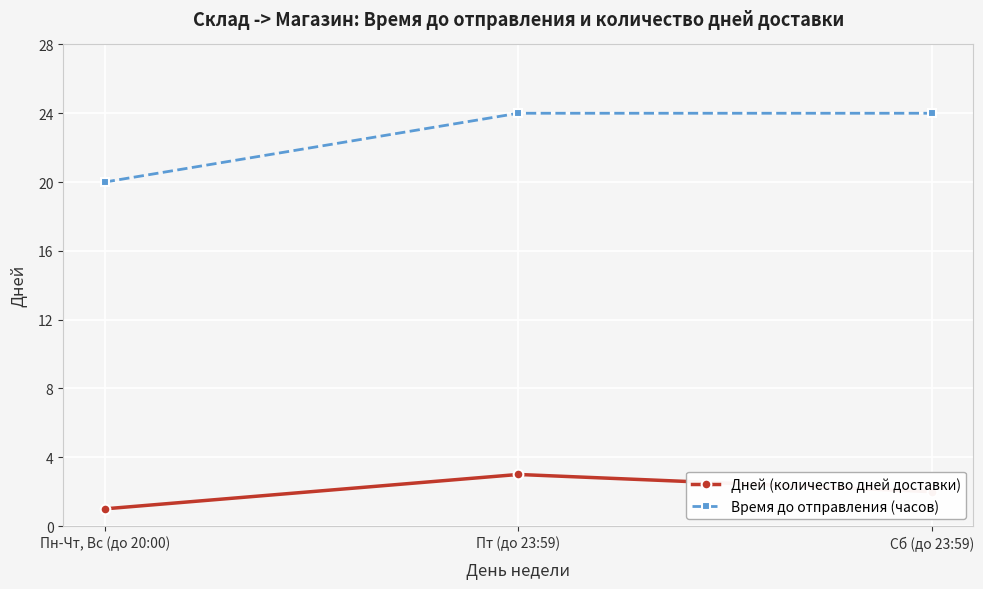

What are all the series names shown in the legend?

Дней (количество дней доставки), Время до отправления (часов)